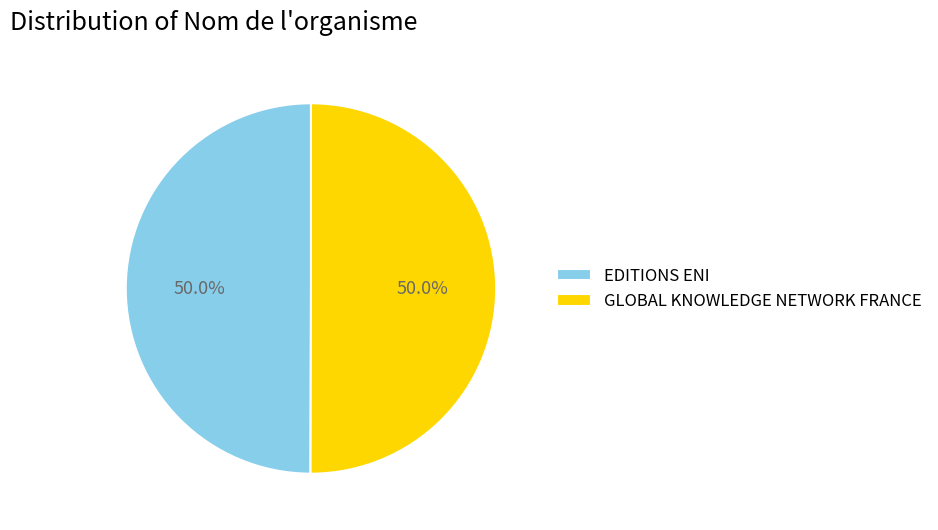

What is the ratio of the value at EDITIONS ENI to the value at GLOBAL KNOWLEDGE NETWORK FRANCE?

1.0